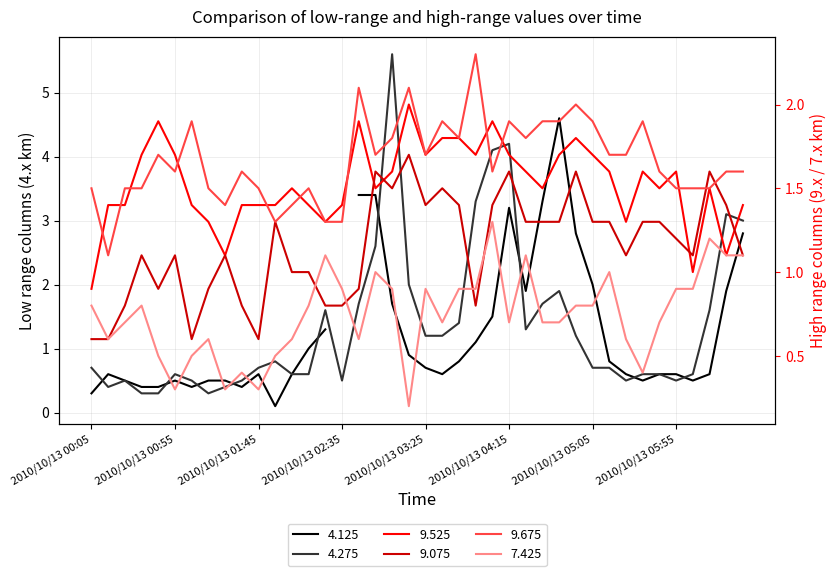

What is the minimum value shown in the chart?

0.2